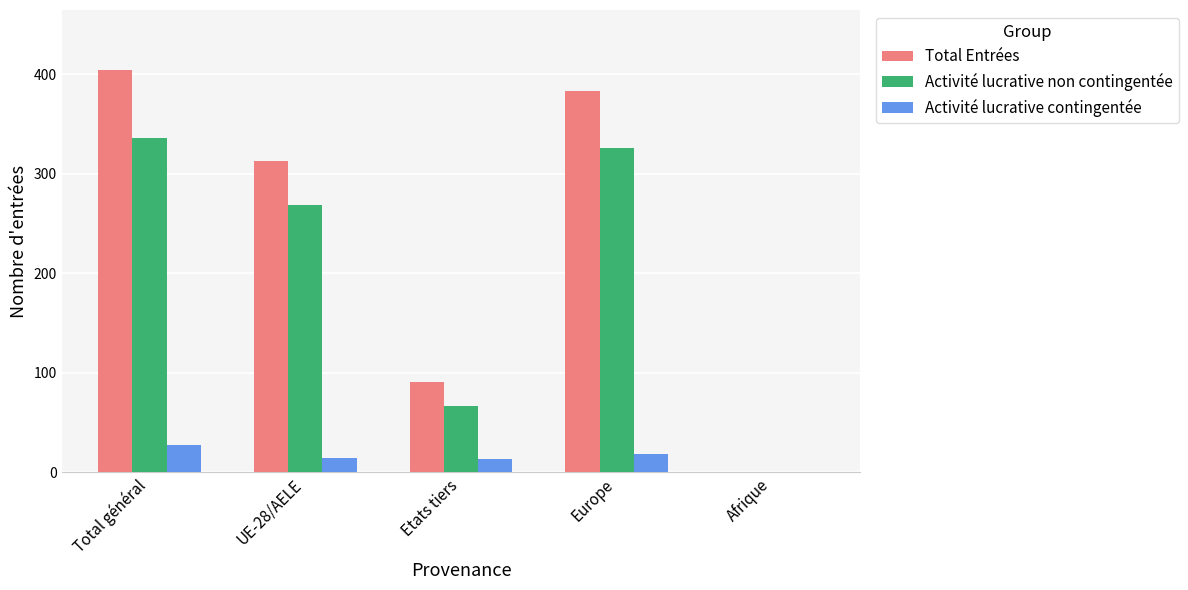

The Activité lucrative non contingentée series shows 165 at UE-28/AELE. True or false?

False